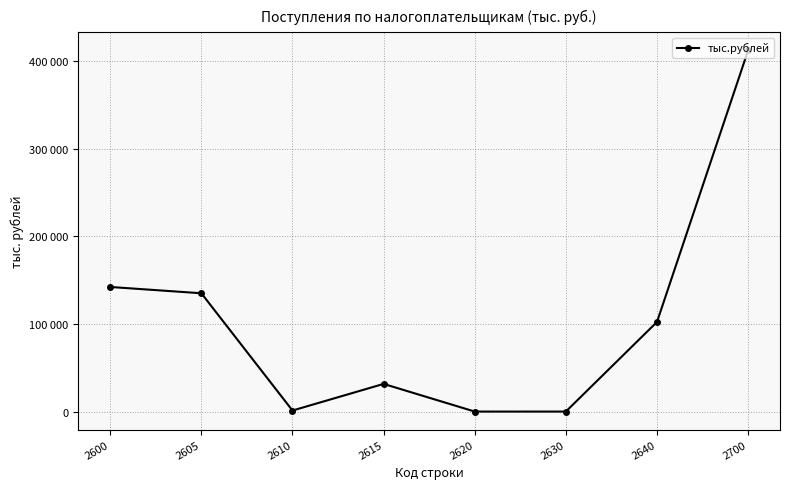

The chart shows a value of 125497 at 2630. True or false?

False